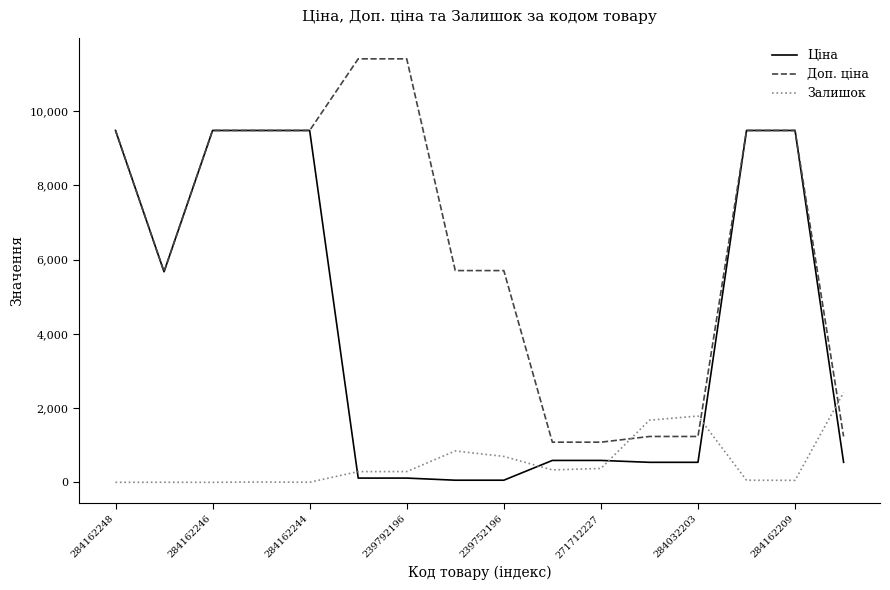

Rank the series by their average value, from highest to lowest.

Доп. ціна, Ціна, Залишок